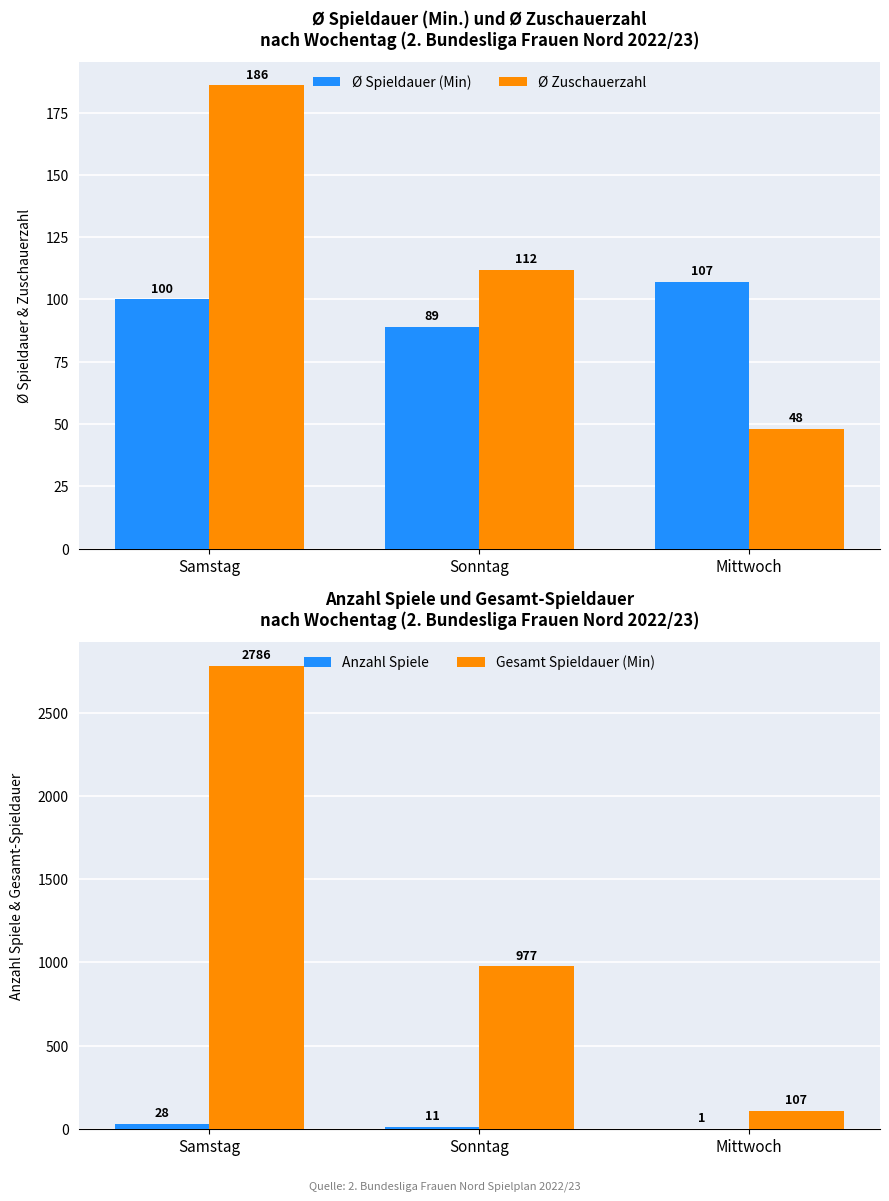

Between Sonntag and Mittwoch, which is larger?

Mittwoch